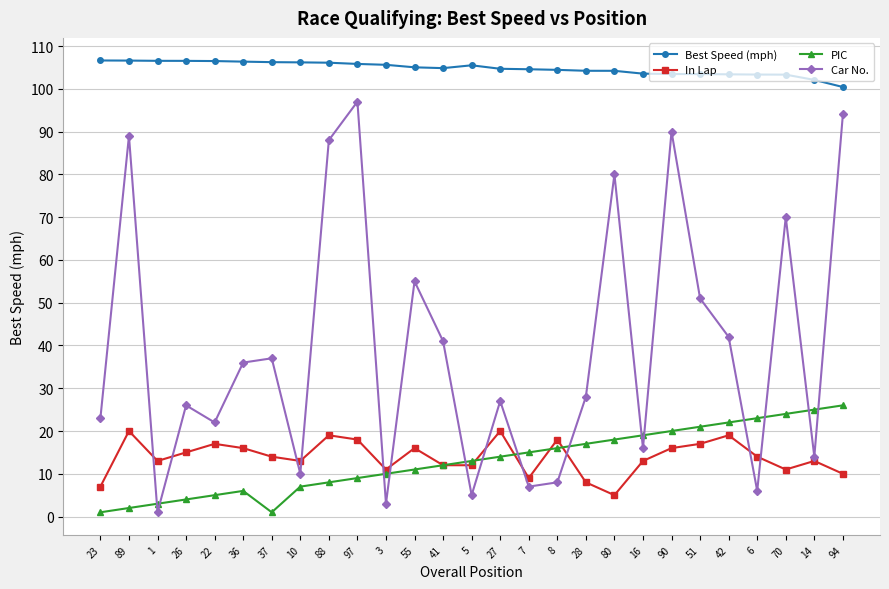

True or false: Best Speed (mph) has a value of 106.6 at 89.

True